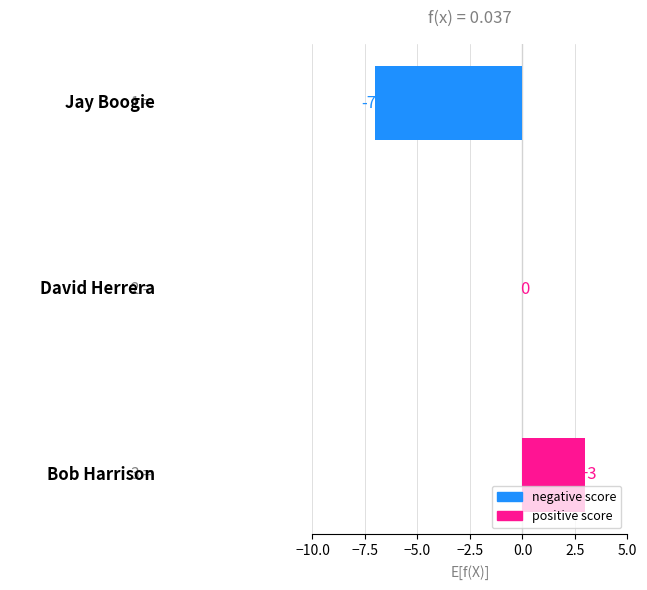

What is the sum of all values?

-4